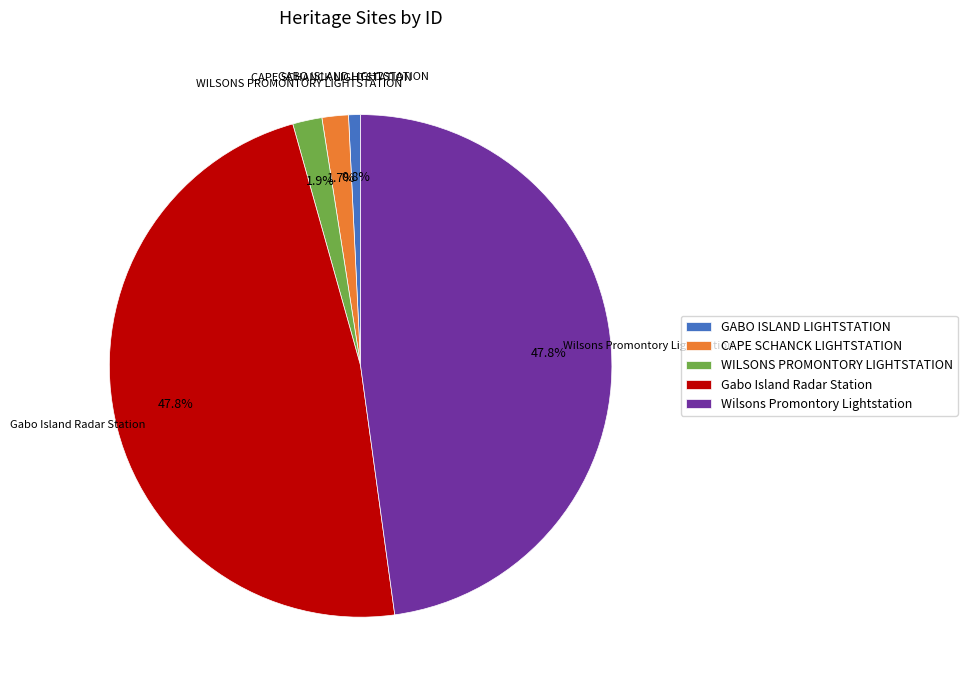

Between Gabo Island Radar Station and CAPE SCHANCK LIGHTSTATION, which is larger?

Gabo Island Radar Station